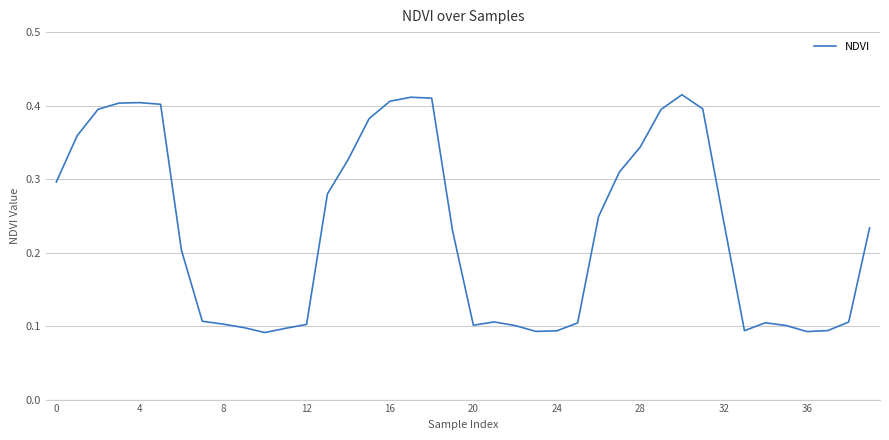

True or false: the data shows 0.2 at 16.

False